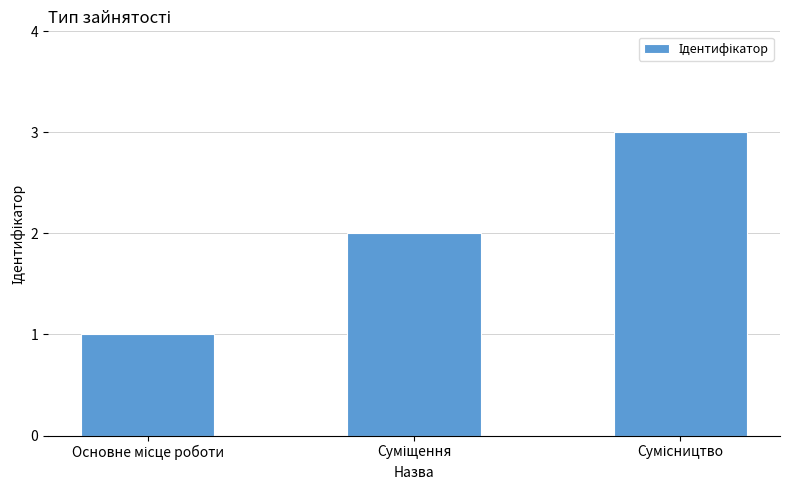

What is the sum of all values?

6